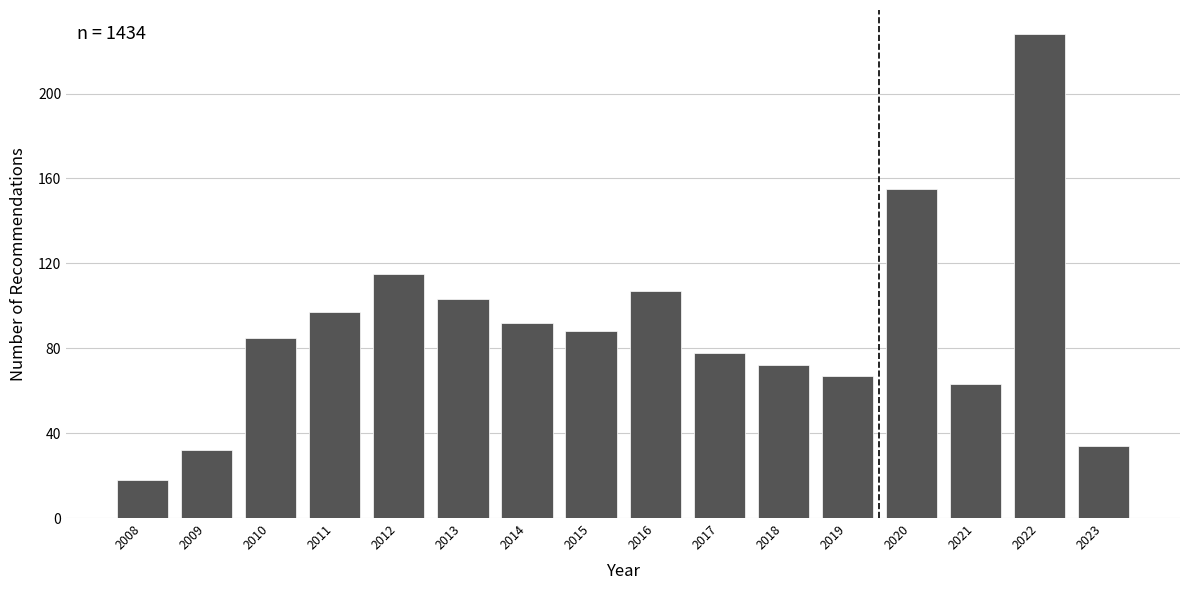

Reading left to right, extract all data points from this chart.

2008=18	2009=32	2010=85	2011=97	2012=115	2013=103	2014=92	2015=88	2016=107	2017=78	2018=72	2019=67	2020=155	2021=63	2022=228	2023=34